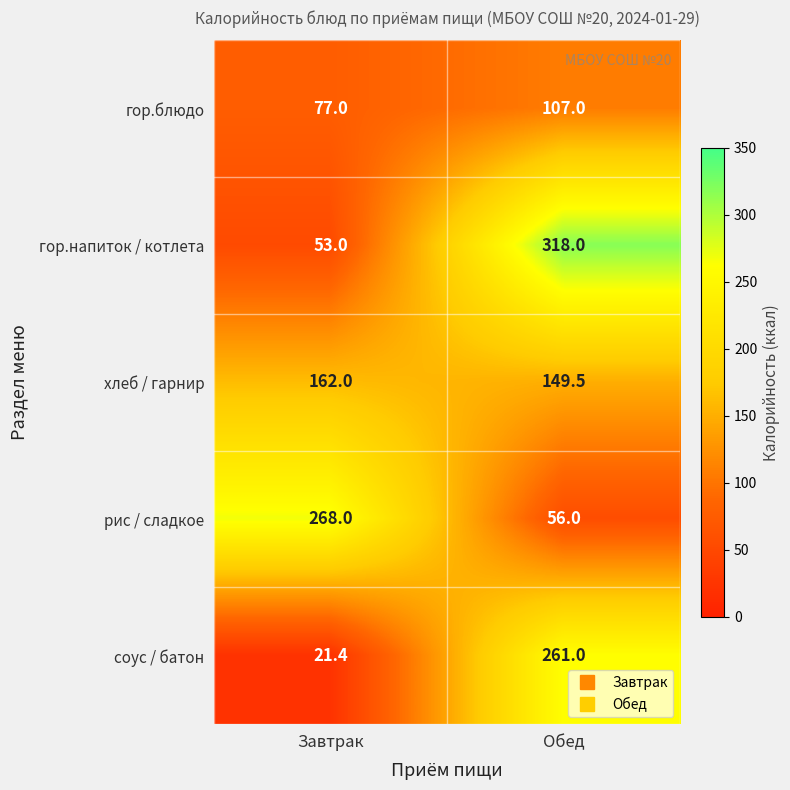

The value of гор.блюдо at Обед is 107.0. True or false?

True